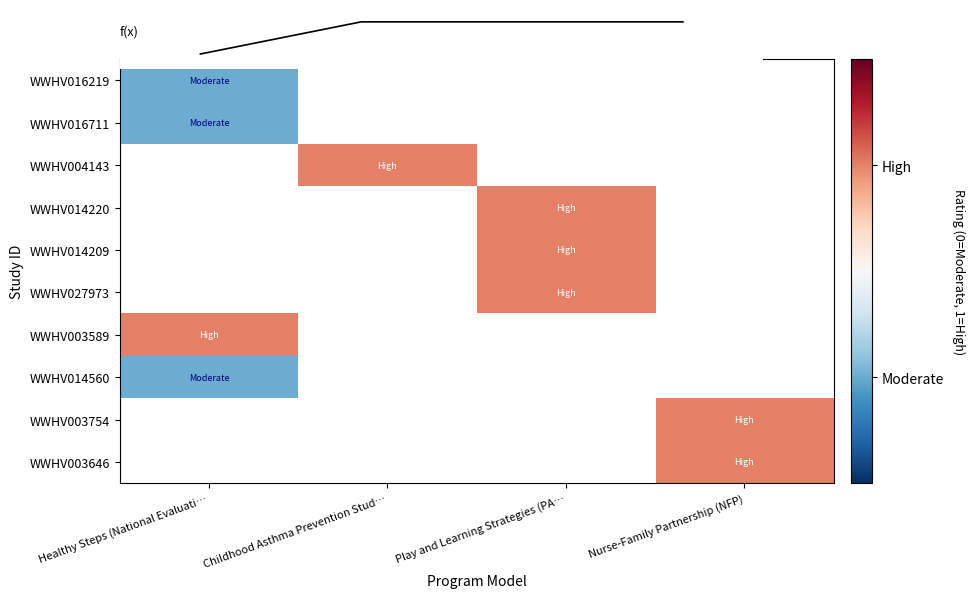

Which label corresponds to the largest value in the chart?

Childhood Asthma Prevention Stud…